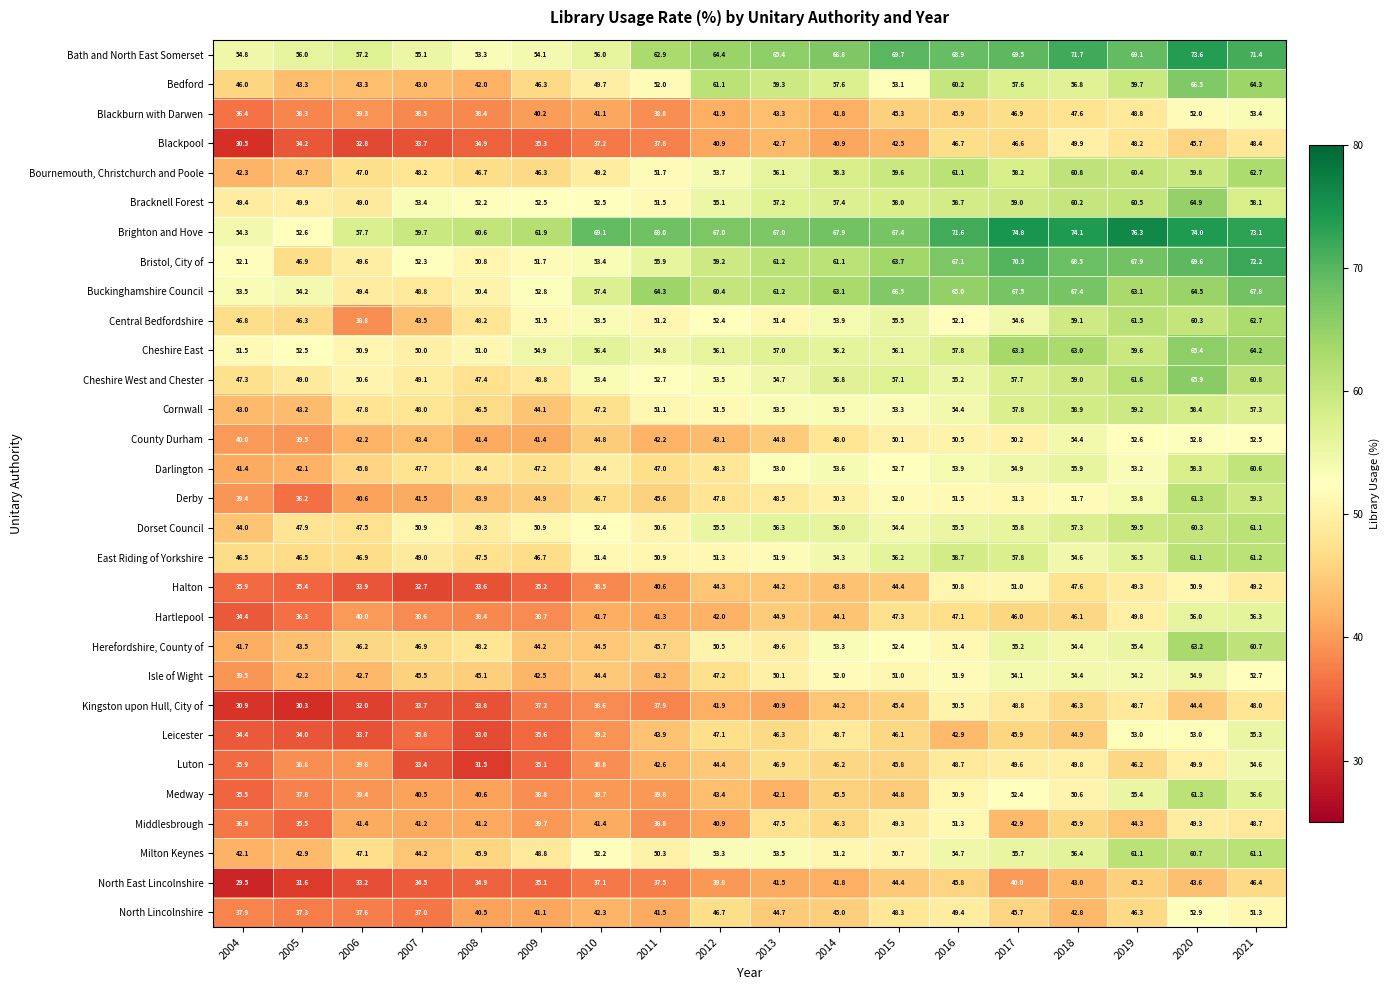

Count the number of categories in the chart.

18